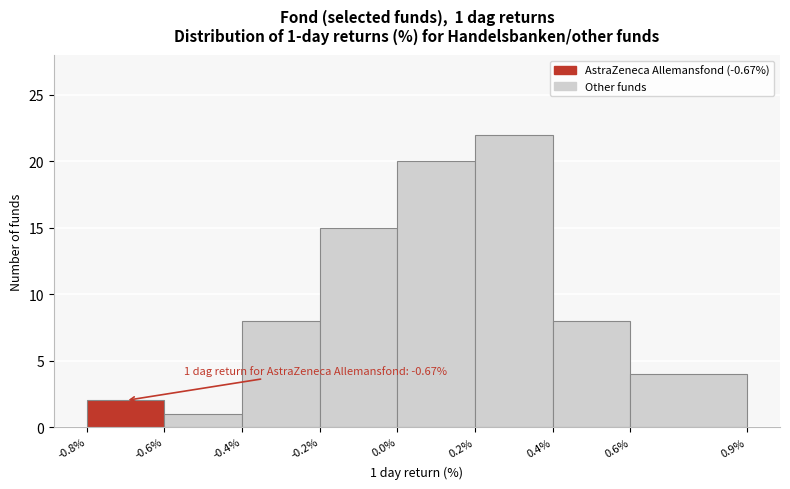

Over which range of the x-axis is the bar tallest?

0.2% to 0.4%